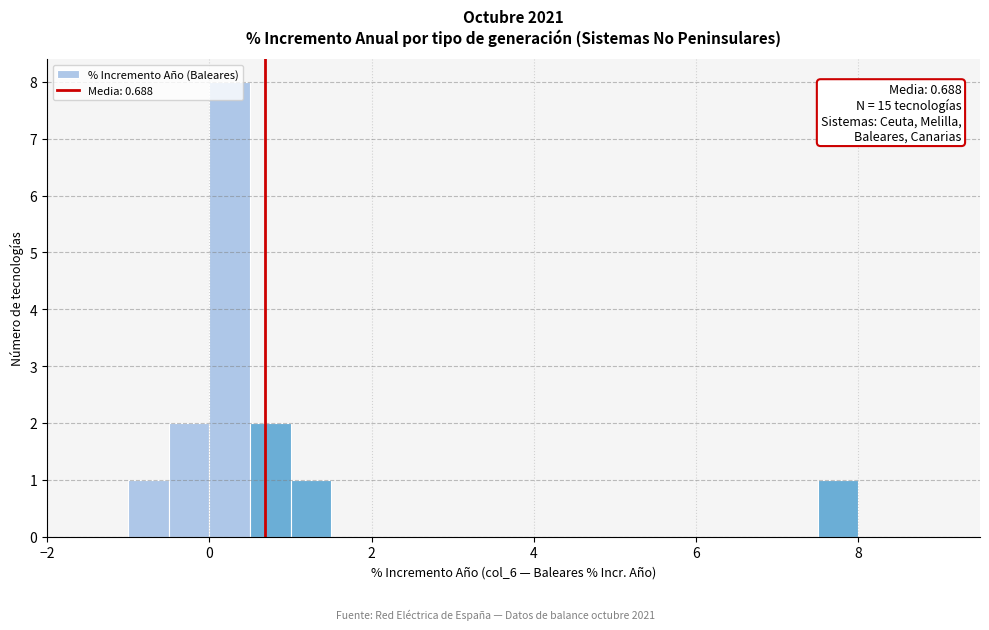

Read against the x-axis, roughly where is the centre of the tallest bar?

0.2